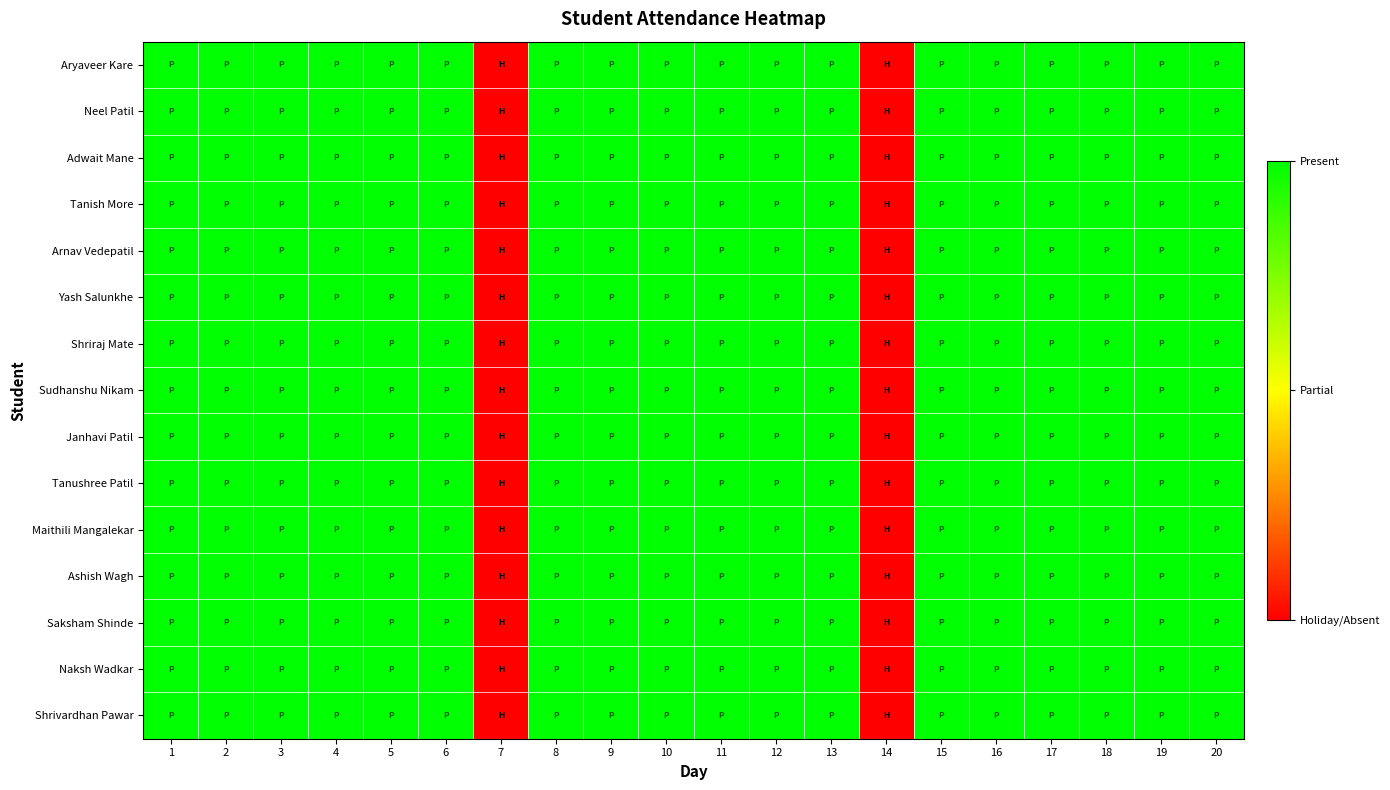

Which series has the largest total across all categories?

Aryaveer Kare